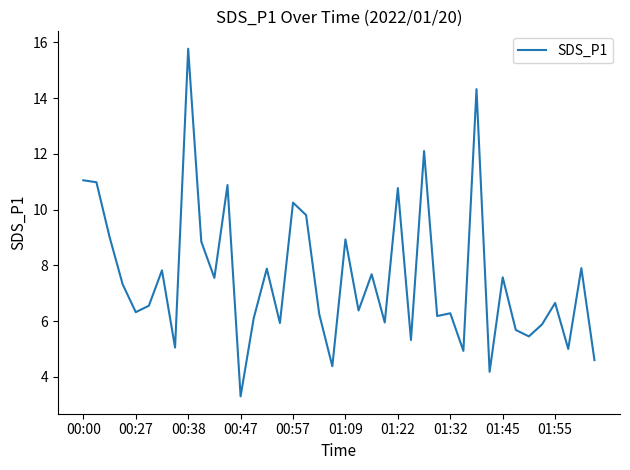

What is the greatest value displayed?

15.8